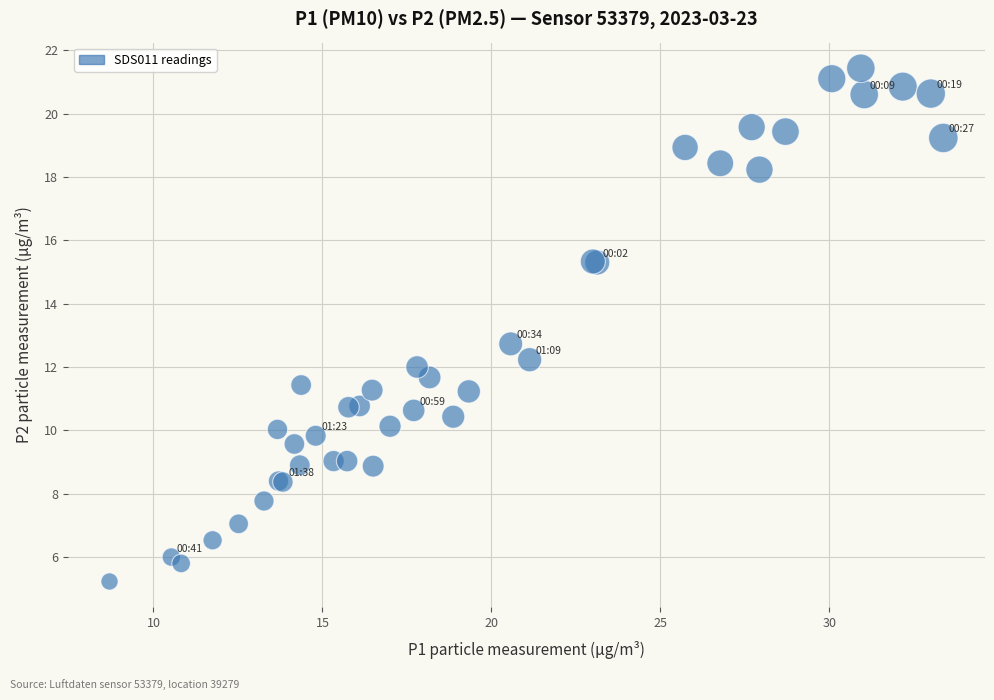

What Y value in the scatter plot is closest to 13?

12.7